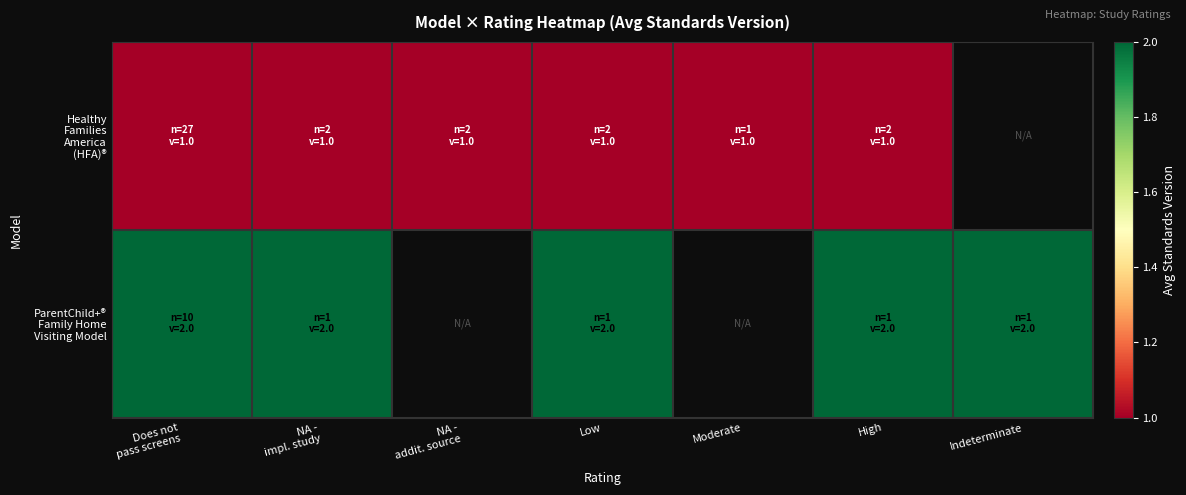

How many series are shown in this chart?

2